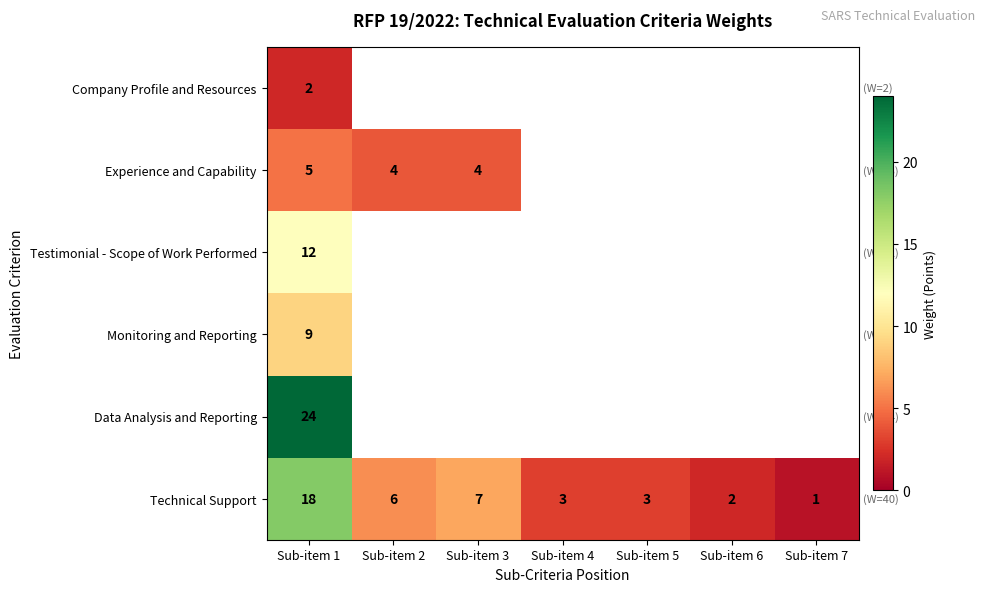

Rank the series at Sub-item 1 from highest to lowest value.

Data Analysis and Reporting, Technical Support, Testimonial - Scope of Work Performed, Monitoring and Reporting, Experience and Capability, Company Profile and Resources